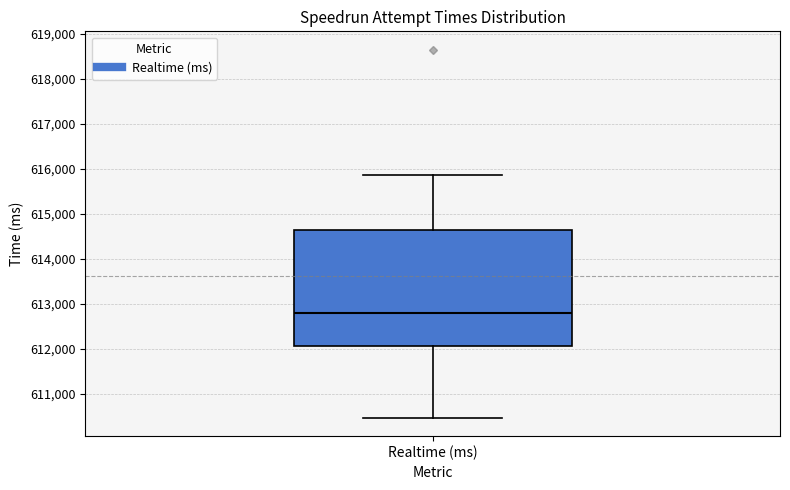

Where does the lower whisker of the box for Realtime (ms) end on the y-axis? The values are not printed on the chart, so give them approximately, as read against the axis.

610500